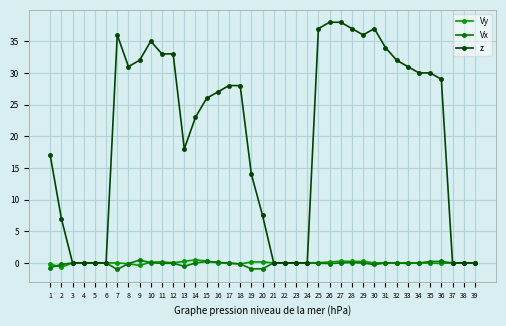

Which series has the largest total across all categories?

z